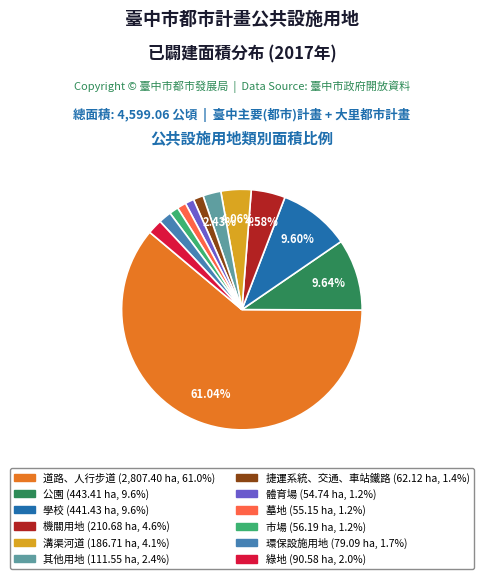

Is there any slice that represents more than half of the pie?

Yes